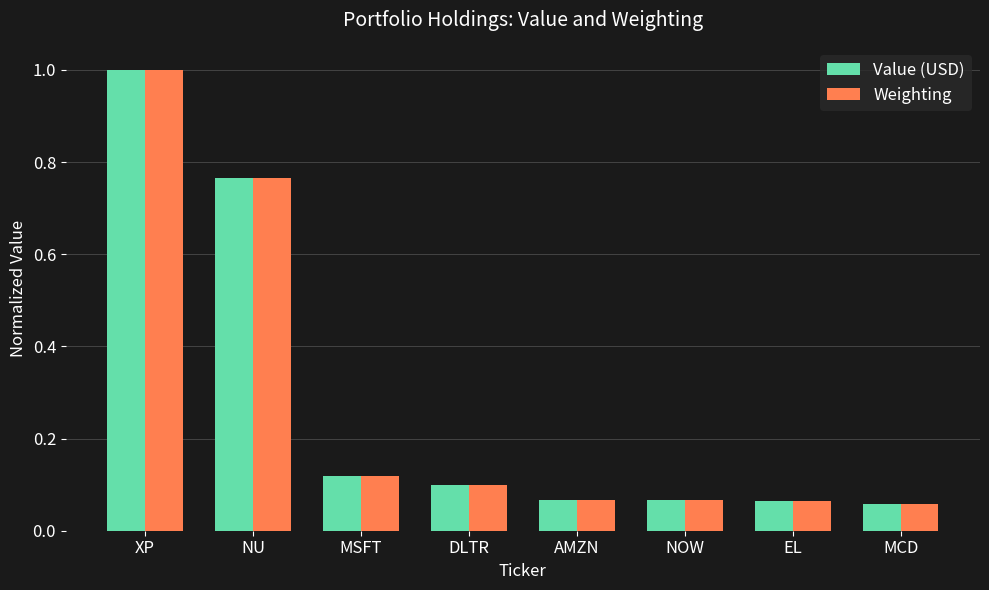

Which series changed the most between MSFT and AMZN?

Value (USD)